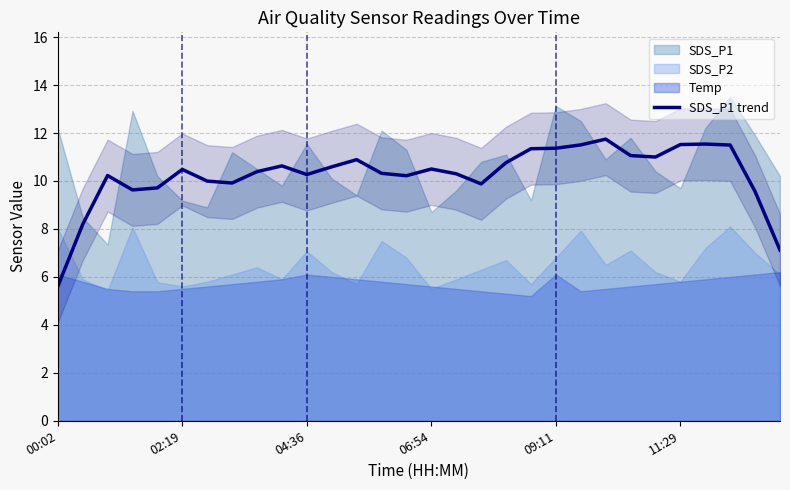

What is the minimum value for SDS_P1 trend?

5.6